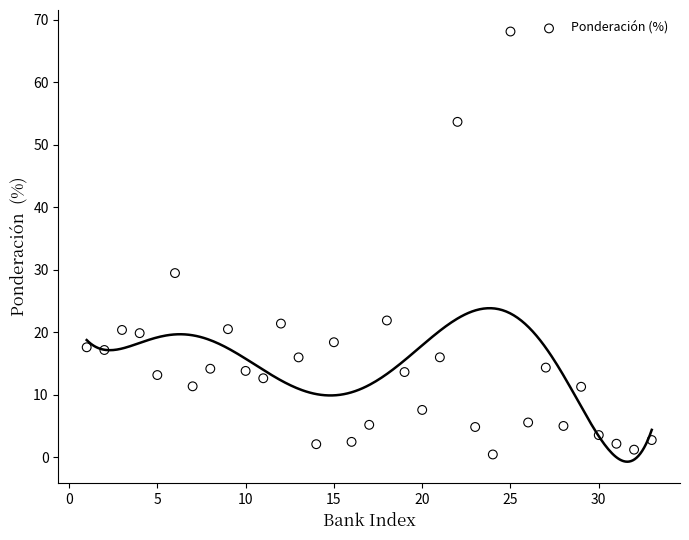

What is the range of Y values (max minus min)?

67.7